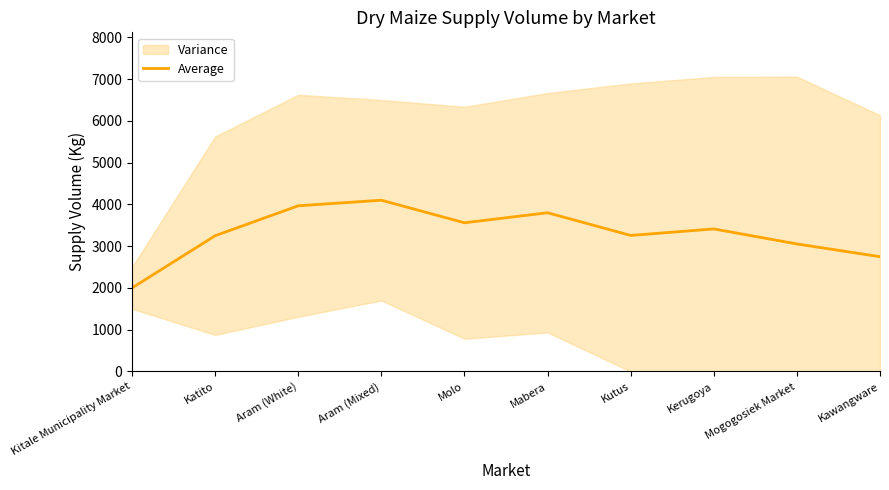

Rank the categories by value from lowest to highest.

Kitale Municipality Market, Kawangware, Mogogosiek Market, Katito, Kutus, Kerugoya, Molo, Mabera, Aram (White), Aram (Mixed)